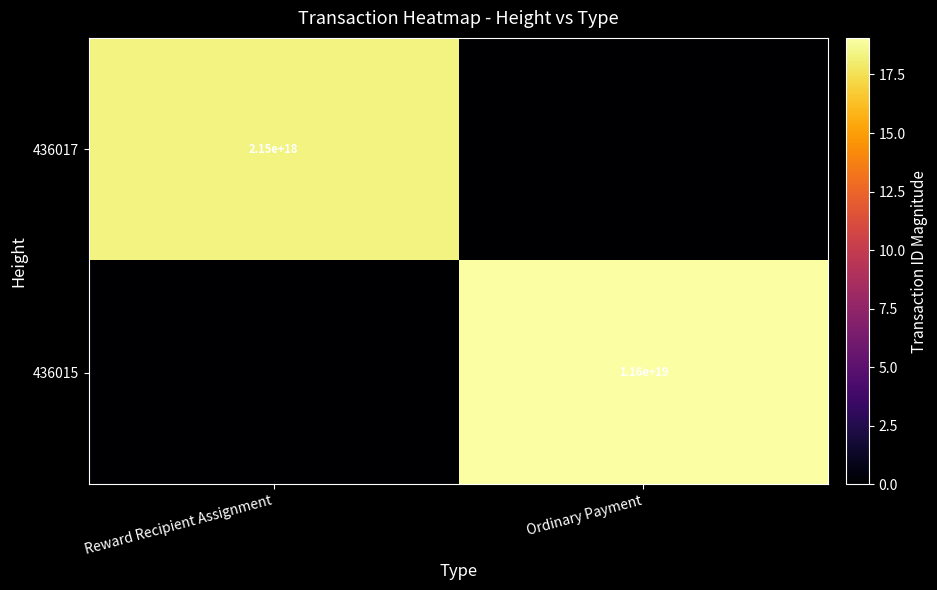

The 436017 series shows 3702270732769547776 at Reward Recipient Assignment. True or false?

False